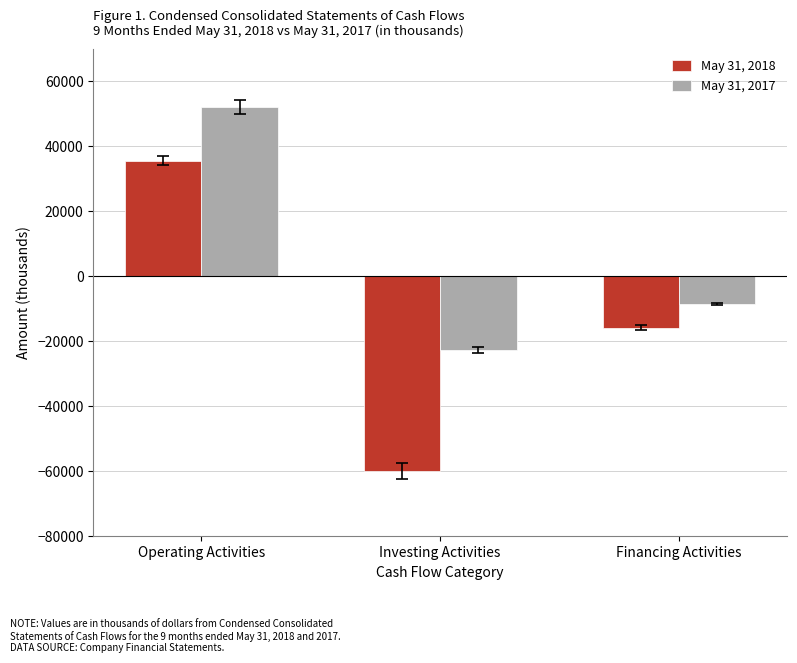

How many negative values does the May 31, 2018 series have?

2